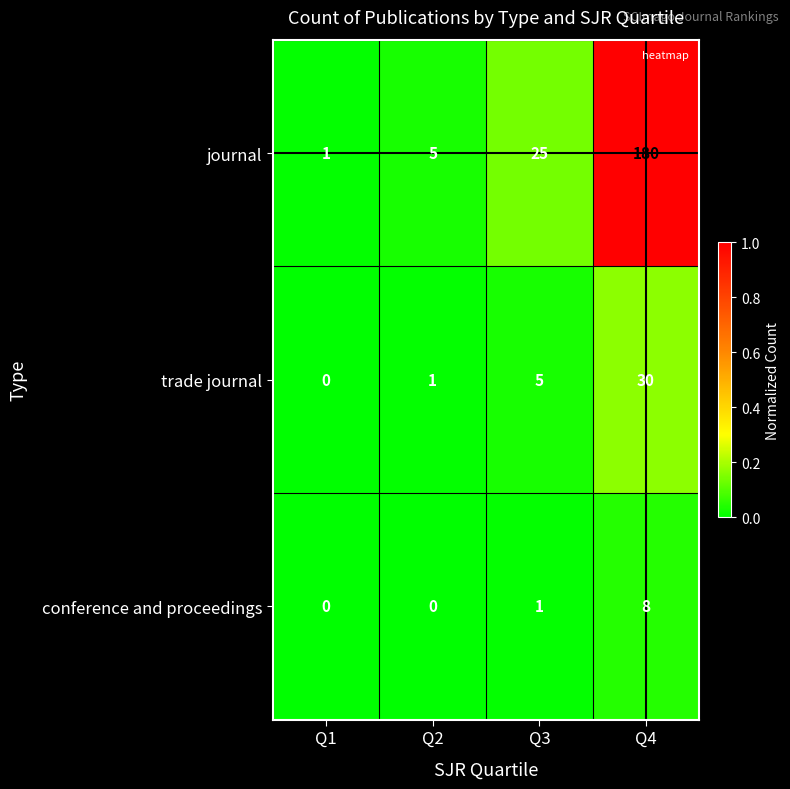

Which series has the widest spread of values?

journal